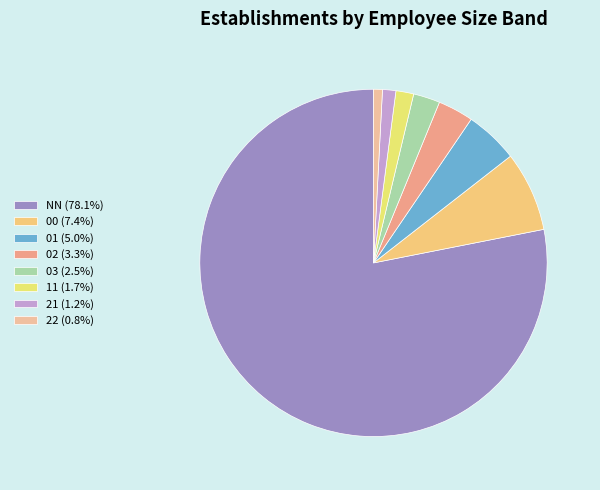

How many slices are in this pie chart?

8